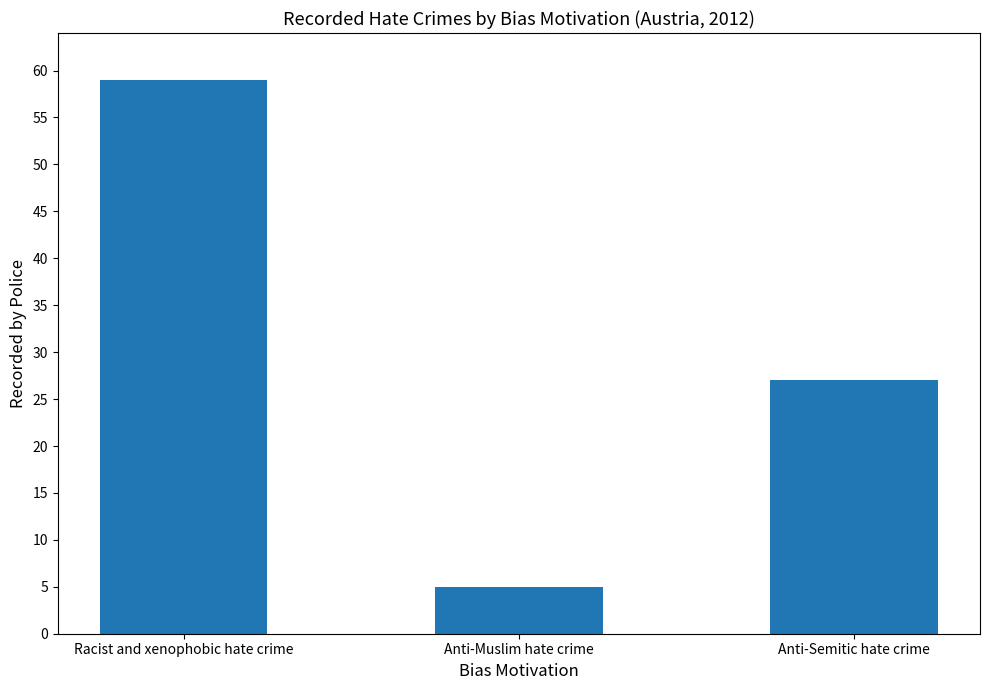

List the labels in order of value, largest first.

Racist and xenophobic hate crime, Anti-Semitic hate crime, Anti-Muslim hate crime